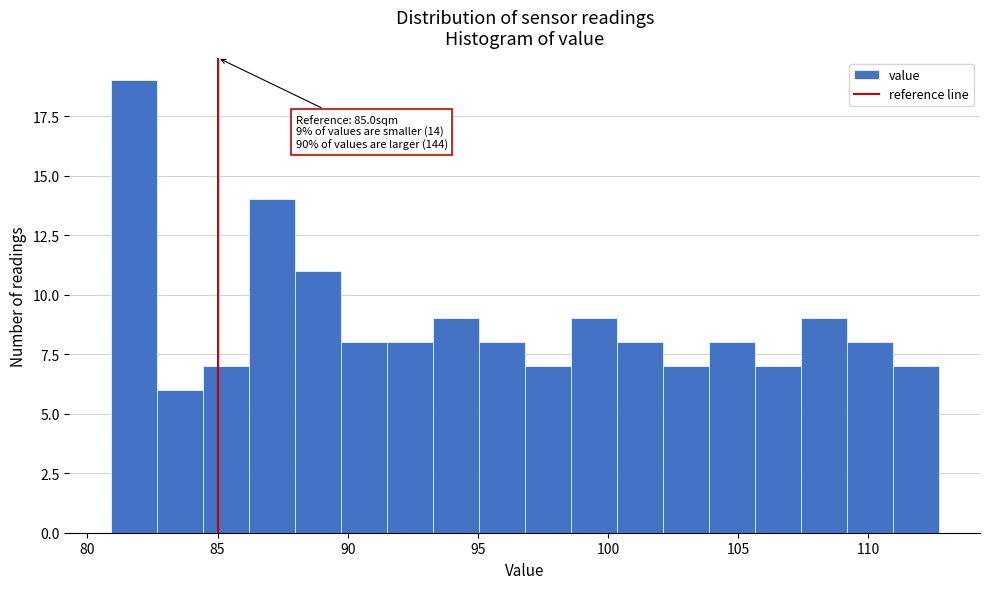

Around what value on the x-axis is the tallest bar? Give the approximate position of its centre, as read against the axis.

82.0